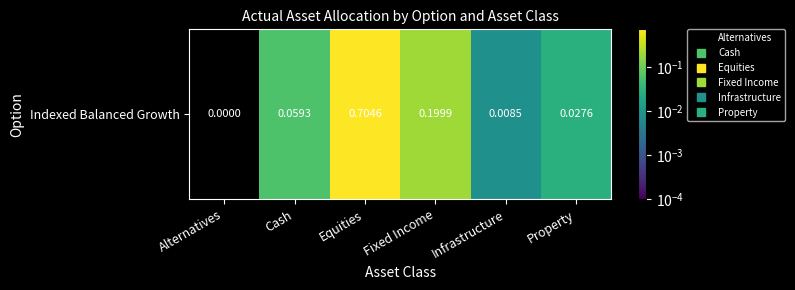

Which has a higher value, Cash or Infrastructure?

Cash